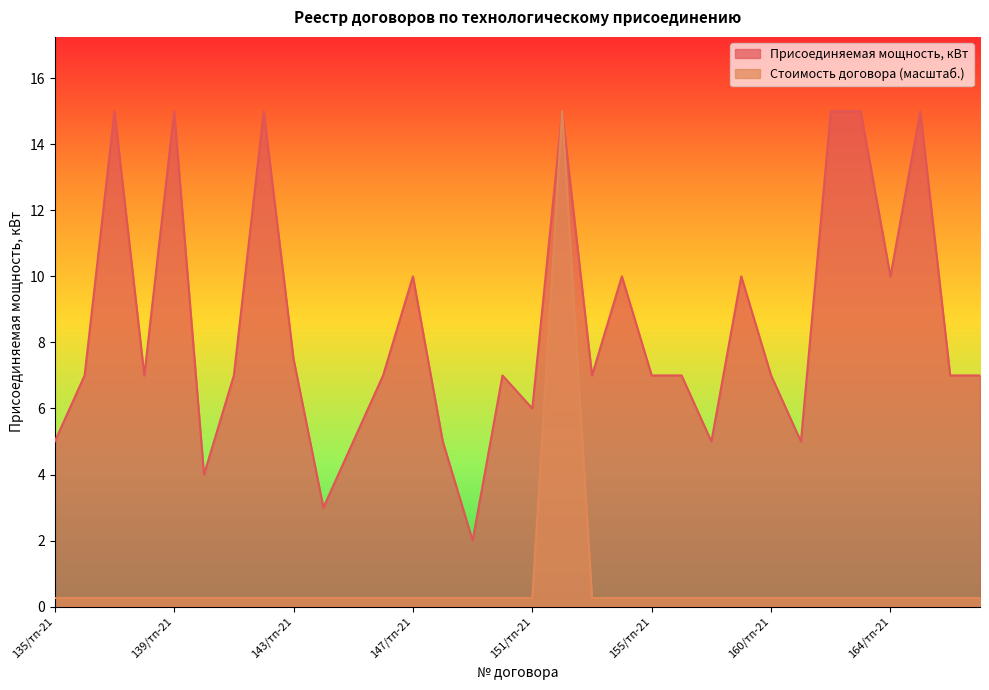

True or false: Стоимость договора, руб has more than 2 interior local peaks.

False